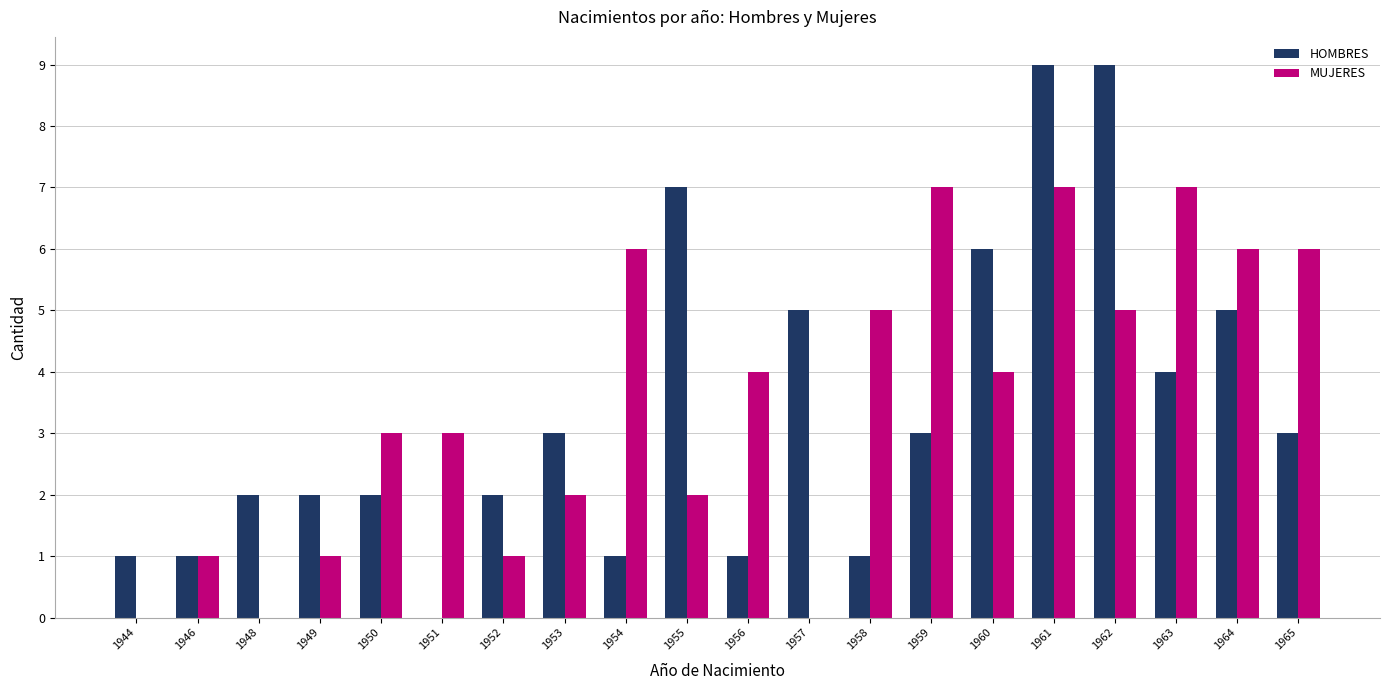

What is the greatest value displayed?

9